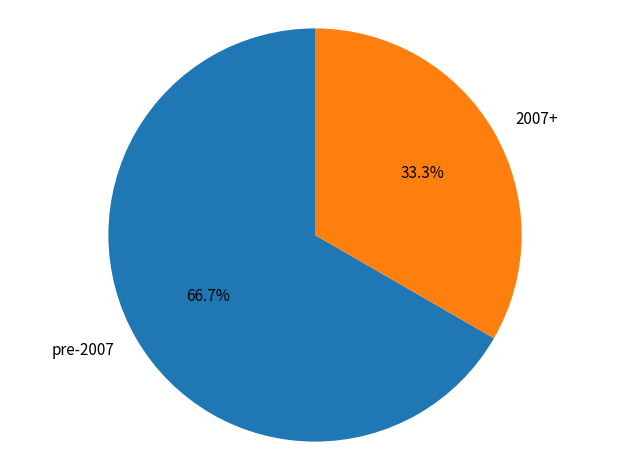

Approximately how many times larger is the value at pre-2007 compared to 2007+?

2.0